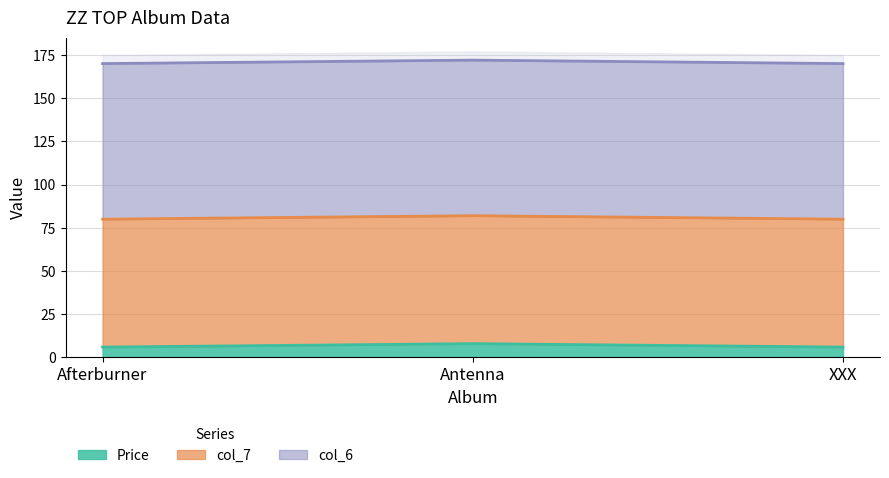

What are all the series names shown in the legend?

Price, col_7, col_6